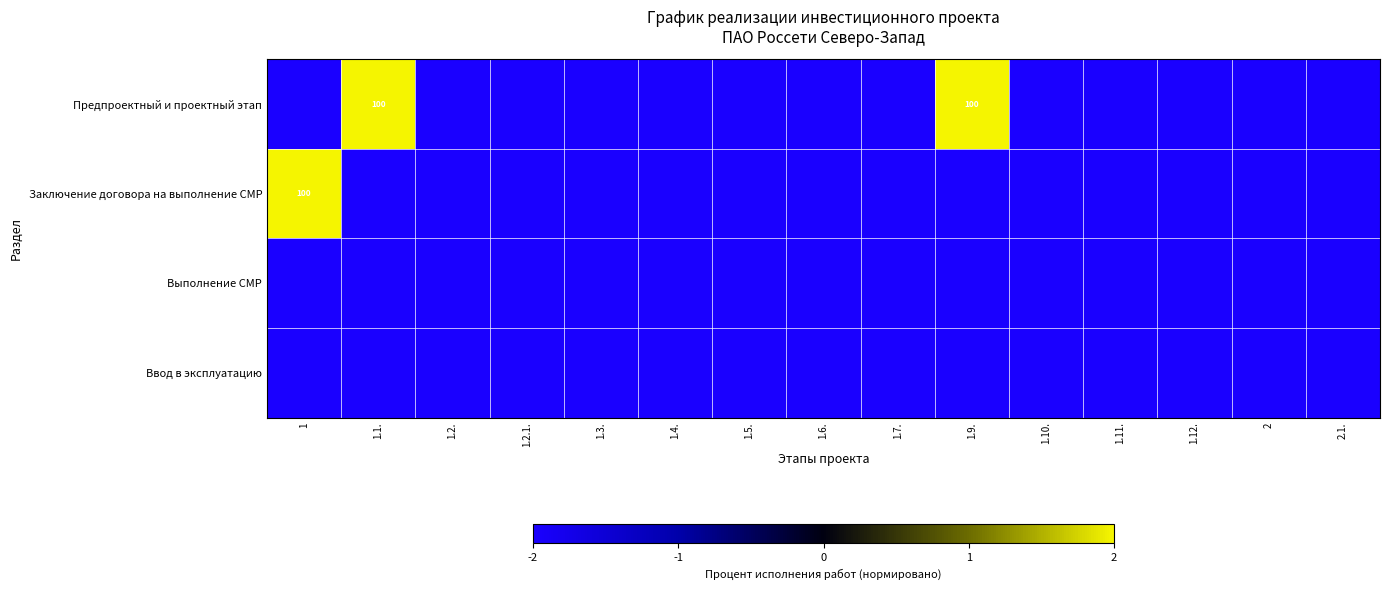

What value does the Ввод в эксплуатацию series have at 1.10.?

-2